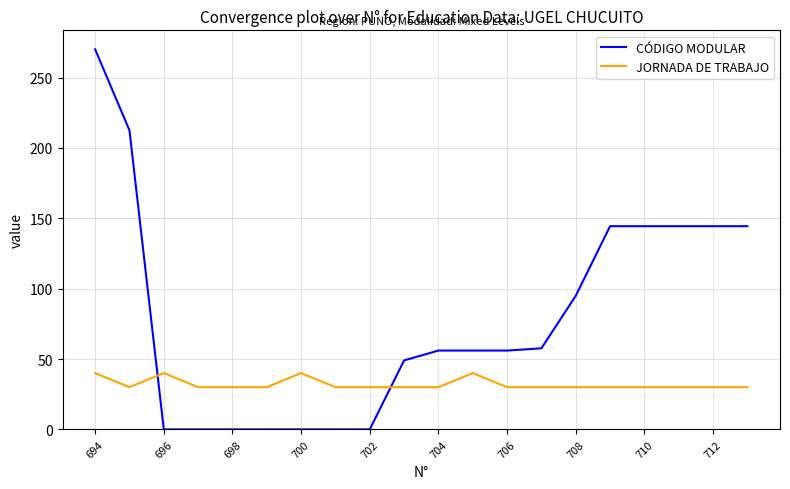

What is the difference between the maximum and minimum values in the JORNADA DE TRABAJO series?

10.0